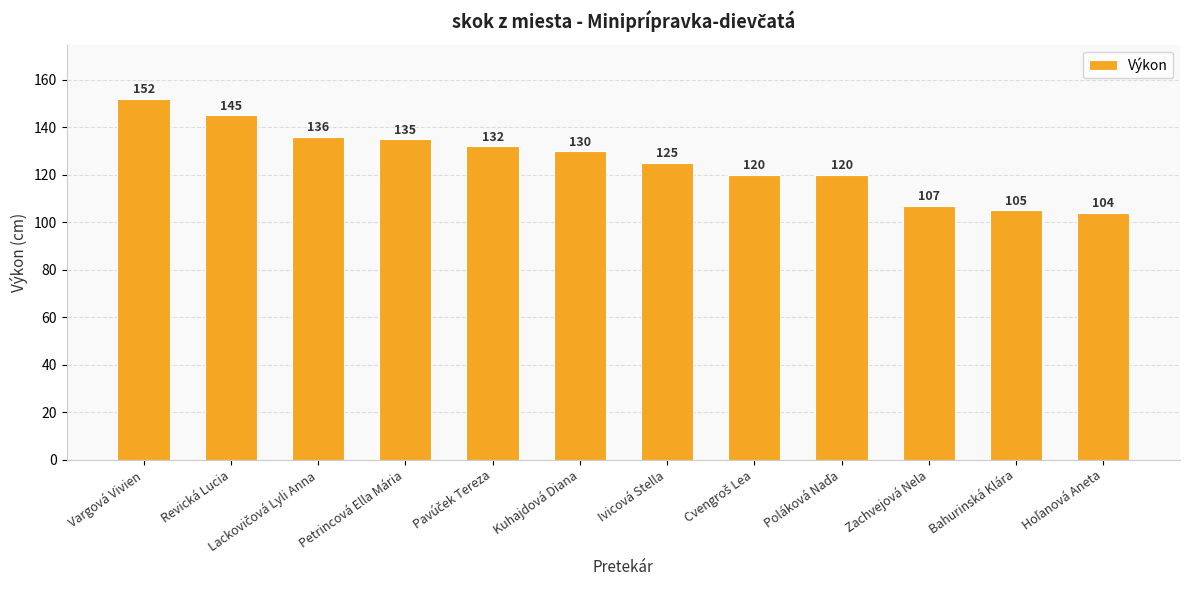

What is the sum of the values at Bahurinská Klára and Revická Lucia?

250